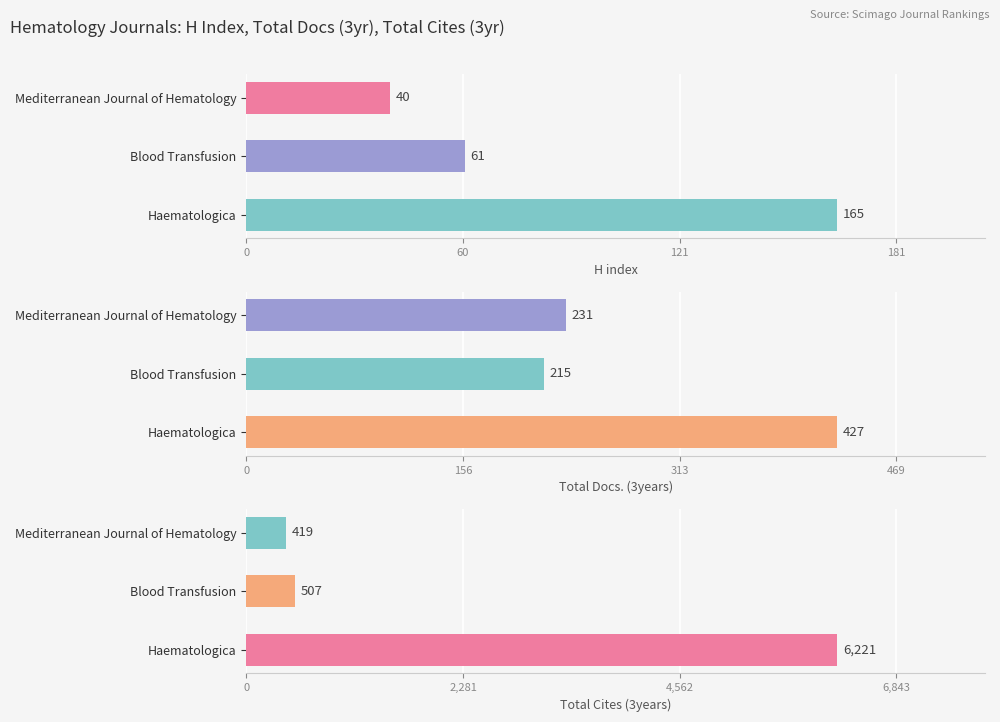

List the series in order of their peak value, lowest first.

H index, Total Docs. (3years), Total Cites (3years)